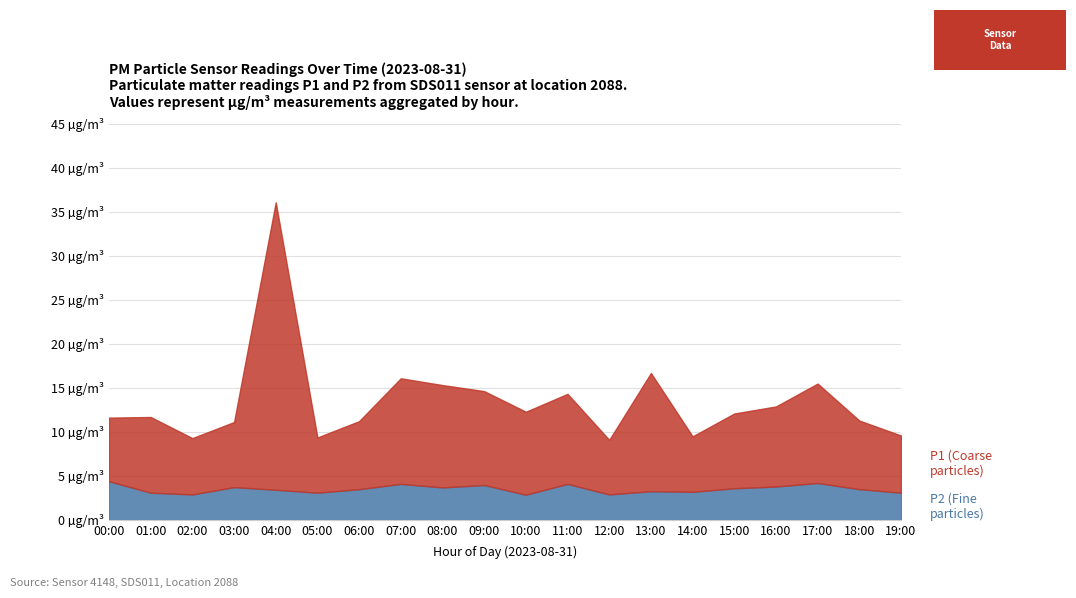

What is the label of the 6th point from the right?

14:00